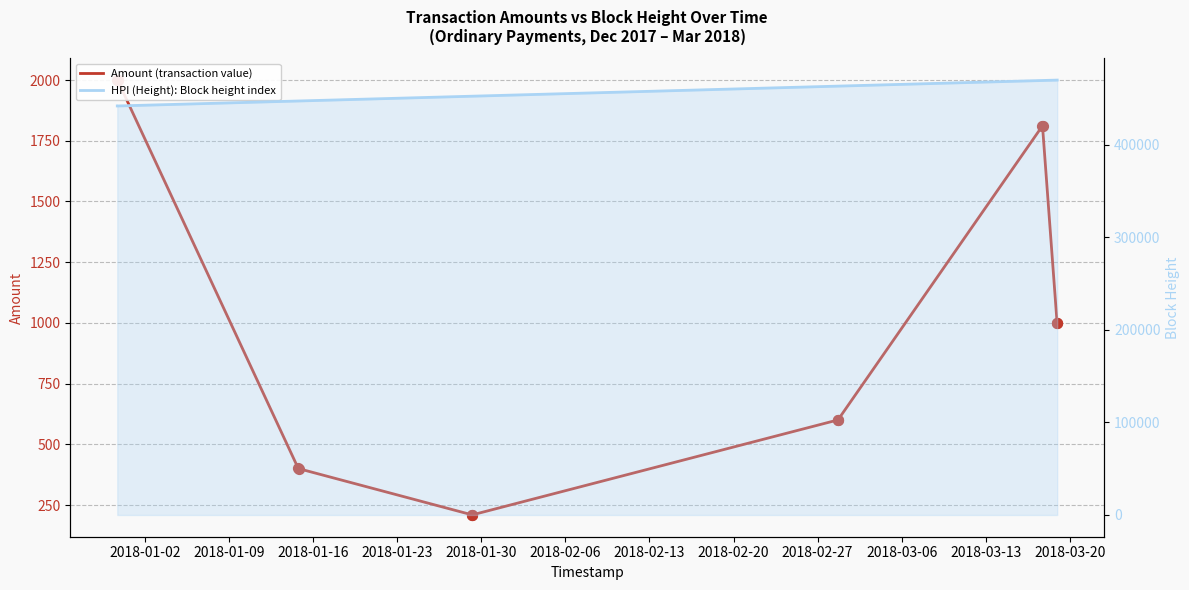

Which series has the largest Y range (max minus min)?

HPI (Height): Block height index